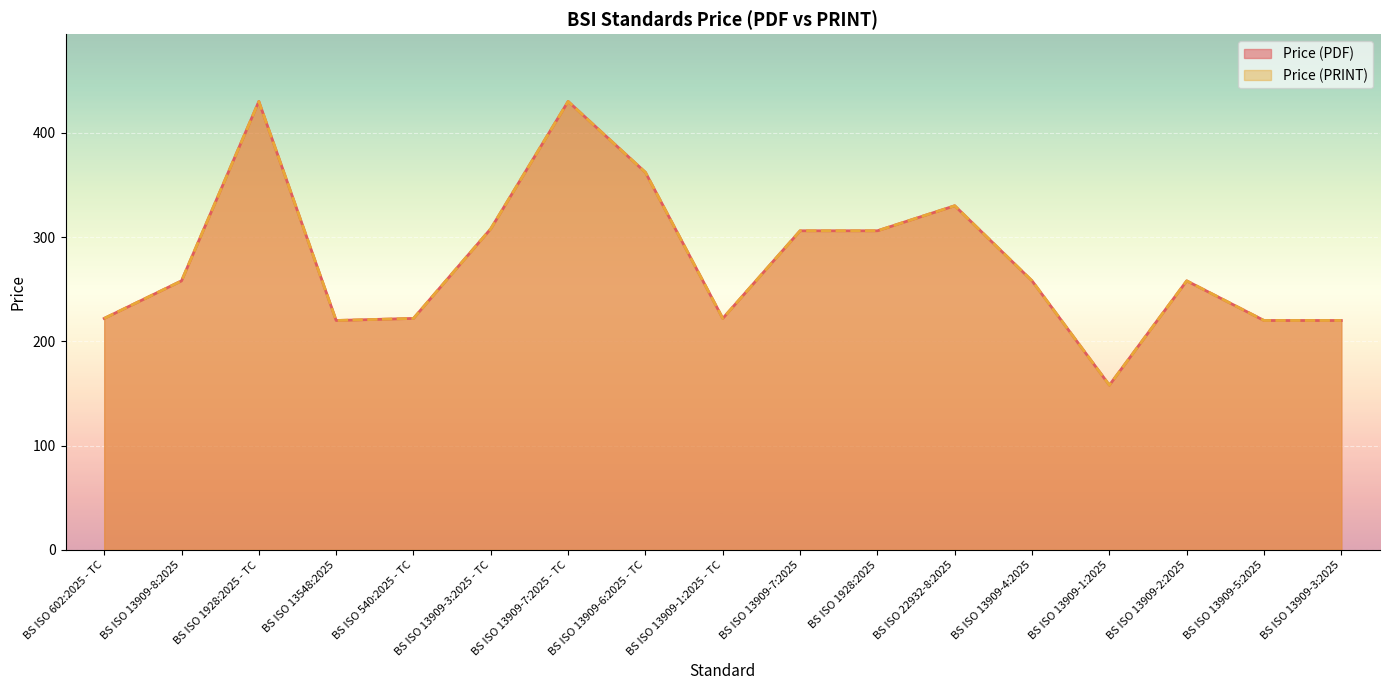

True or false: Price (PDF) has a value of 258 at BS ISO 13909-4:2025.

True